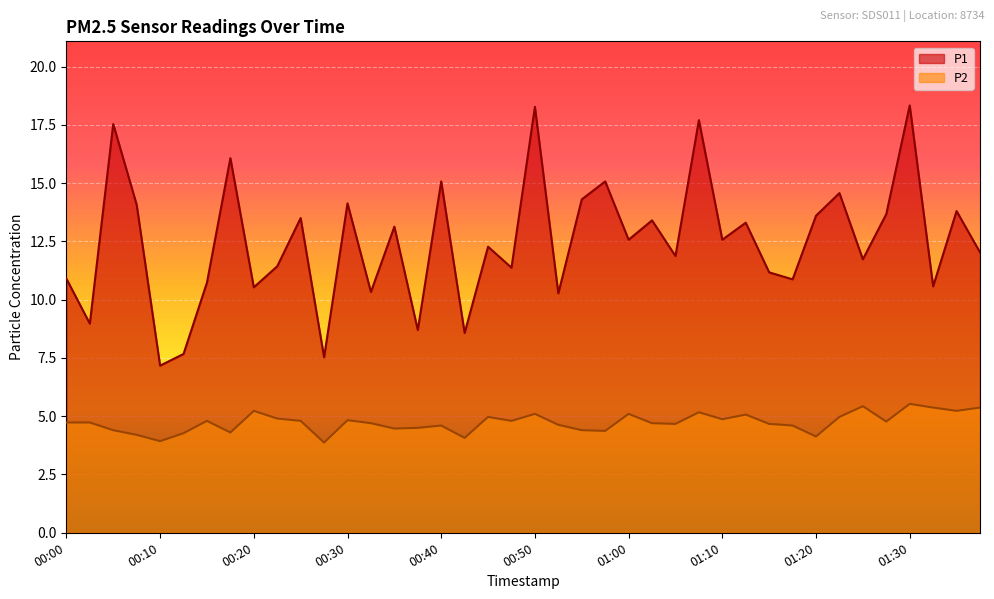

What is the difference between the P1 values at 01:10 and 00:35?

0.6